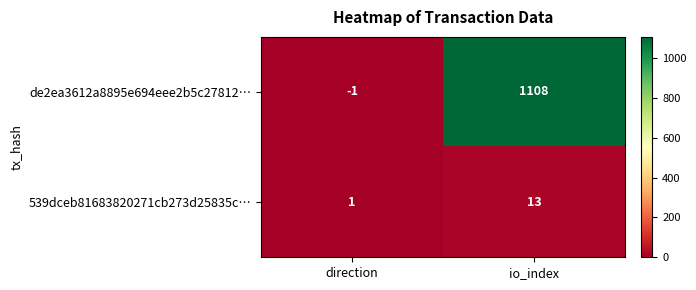

How many distinct data groups are displayed?

2